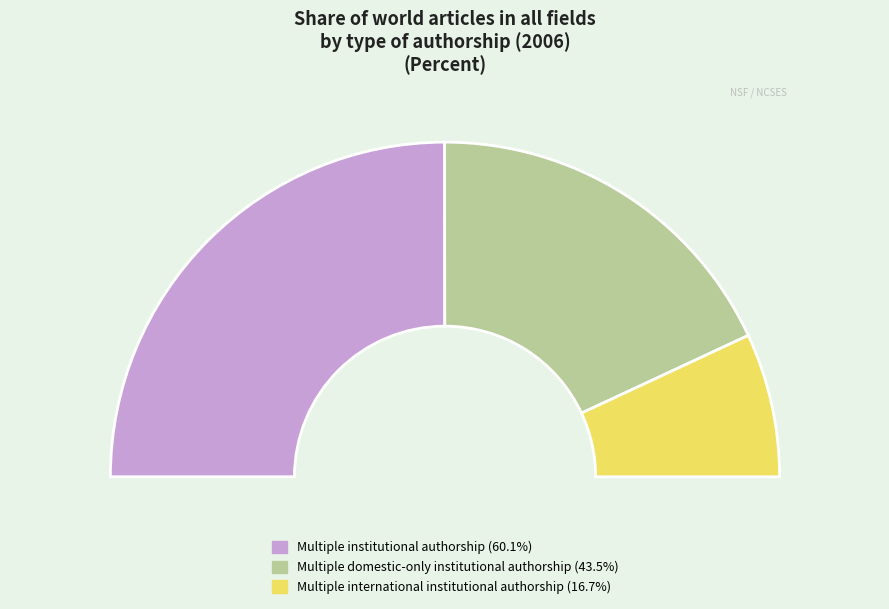

To the nearest percent, what portion does Multiple institutional authorship represent?

50%